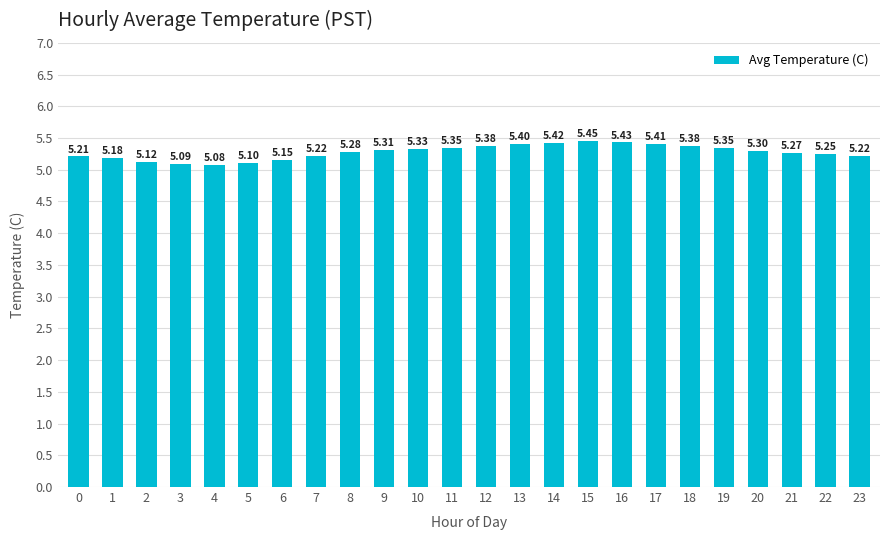

How many distinct data groups are displayed?

1